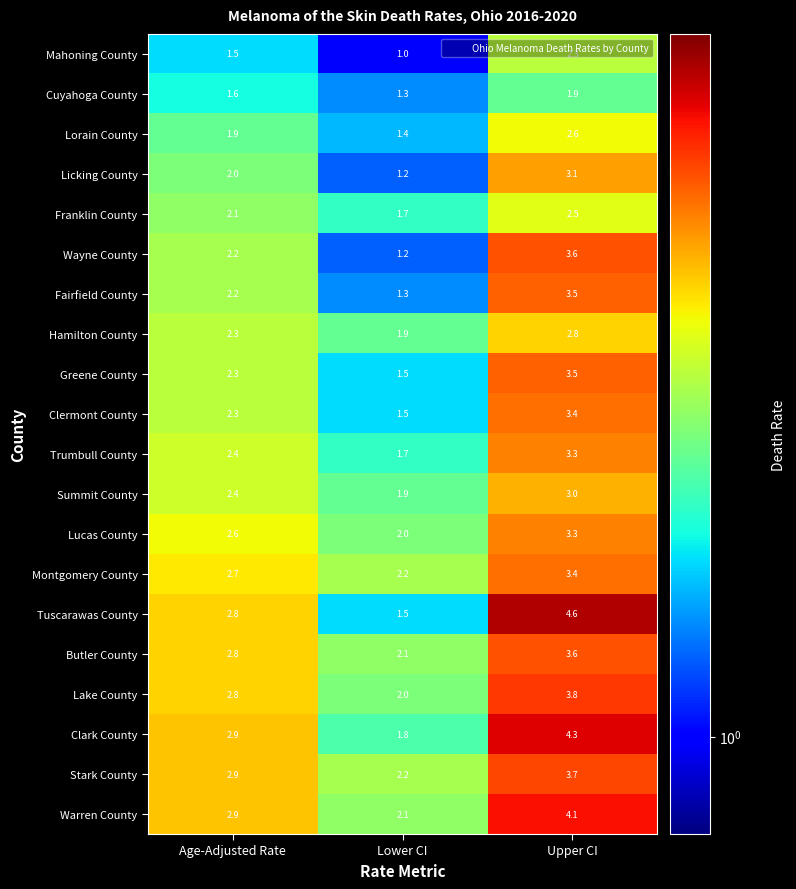

What is the total value across all series at Upper CI?

66.3